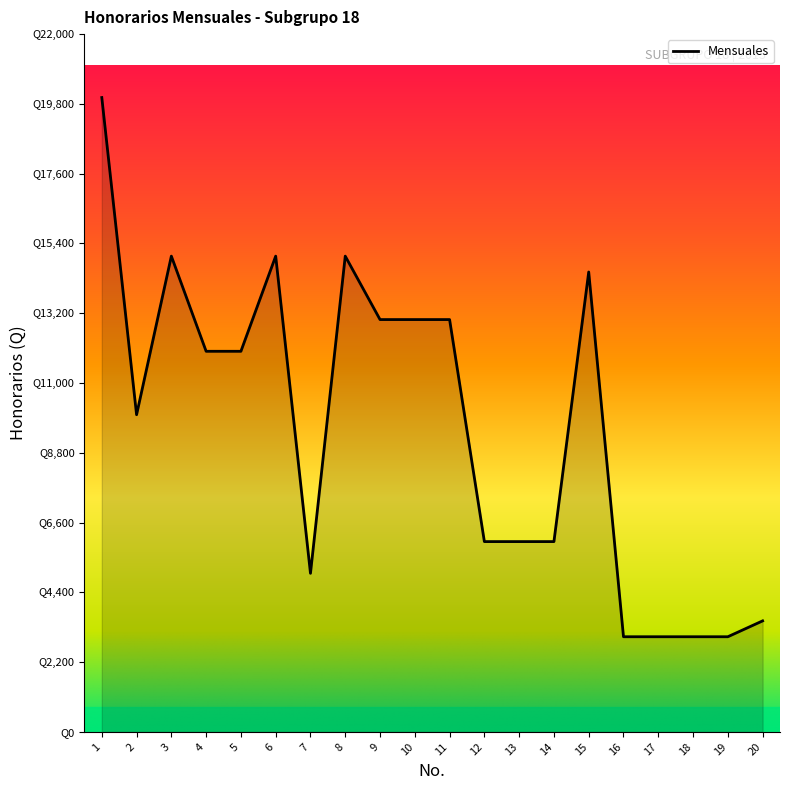

The chart shows a value of 15000 at 3. True or false?

True